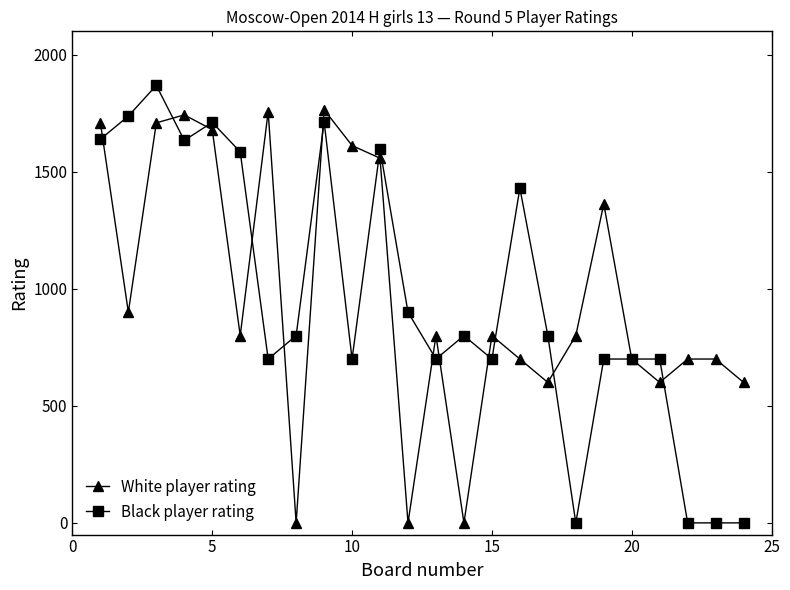

Rank the series by their average value, from lowest to highest.

Black player rating, White player rating